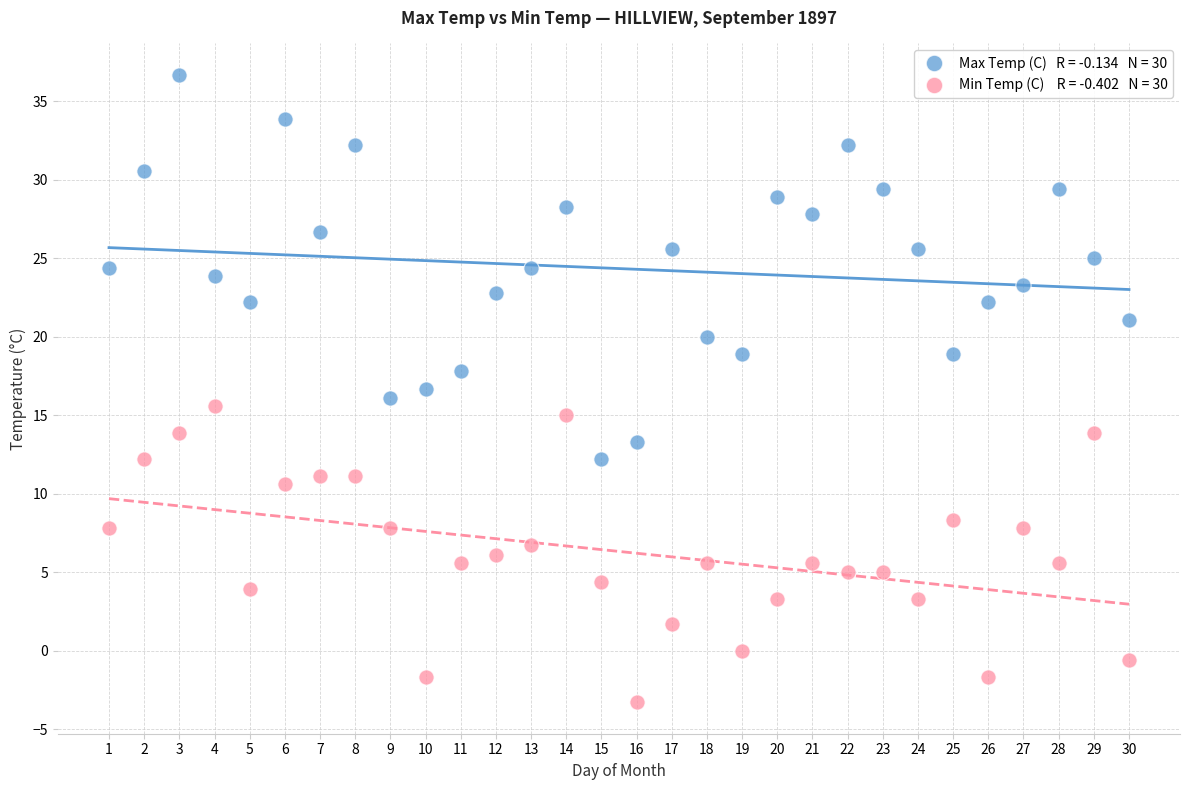

Across all data points, what is the range of Y values (max minus min)?

40.0